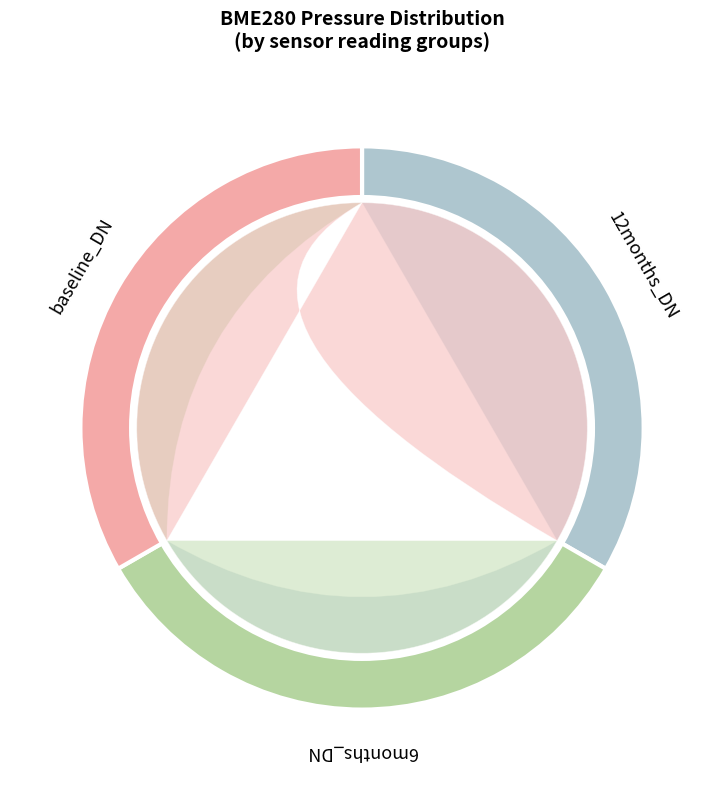

True or false: 1201 accounts for 1% of the total.

False